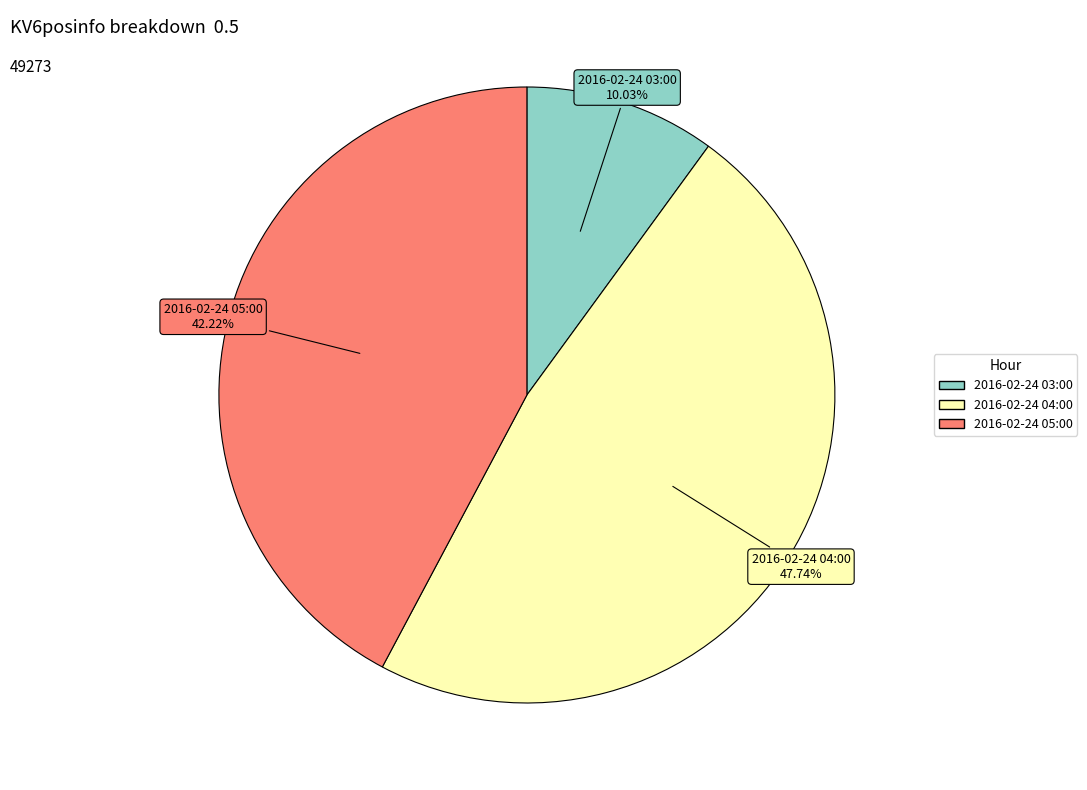

How many slices are in this pie chart?

3